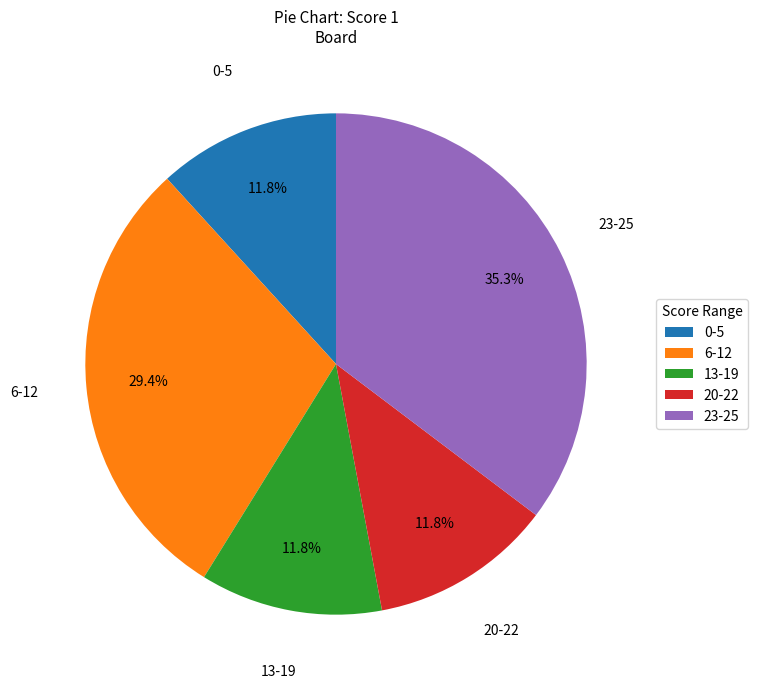

Does 20-22 account for over 50% of the chart?

No